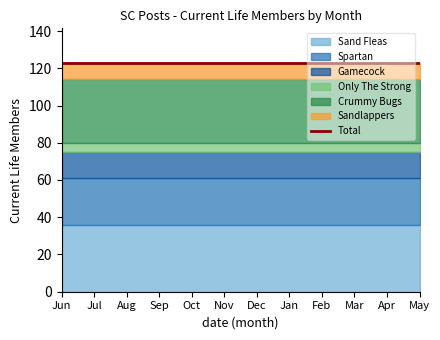

How many lines are shown in the chart?

6